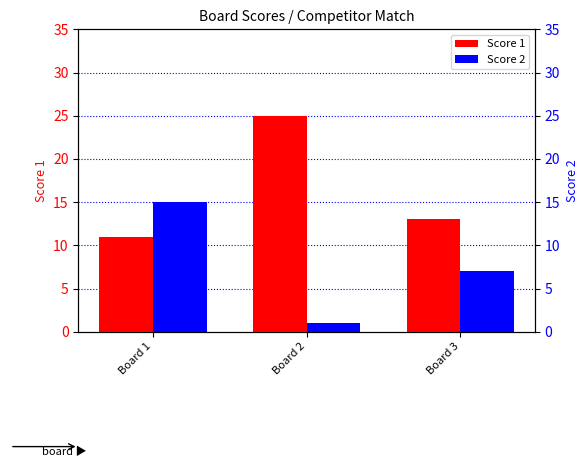

Which series changed the most between Board 1 and Board 2?

Score 1